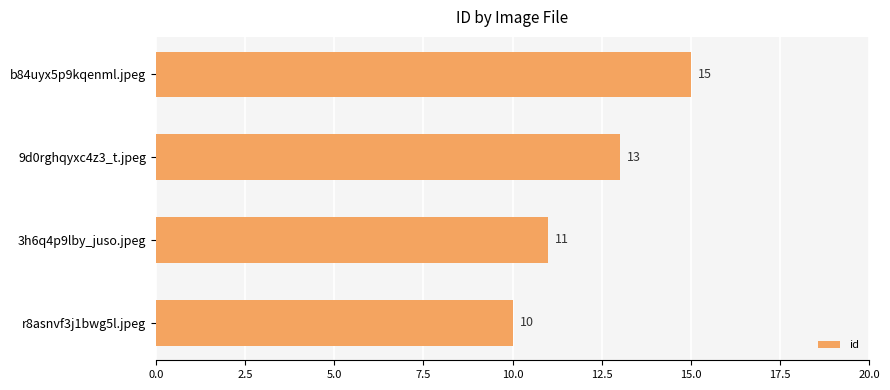

Between r8asnvf3j1bwg5l.jpeg and 3h6q4p9lby_juso.jpeg, which is larger?

3h6q4p9lby_juso.jpeg